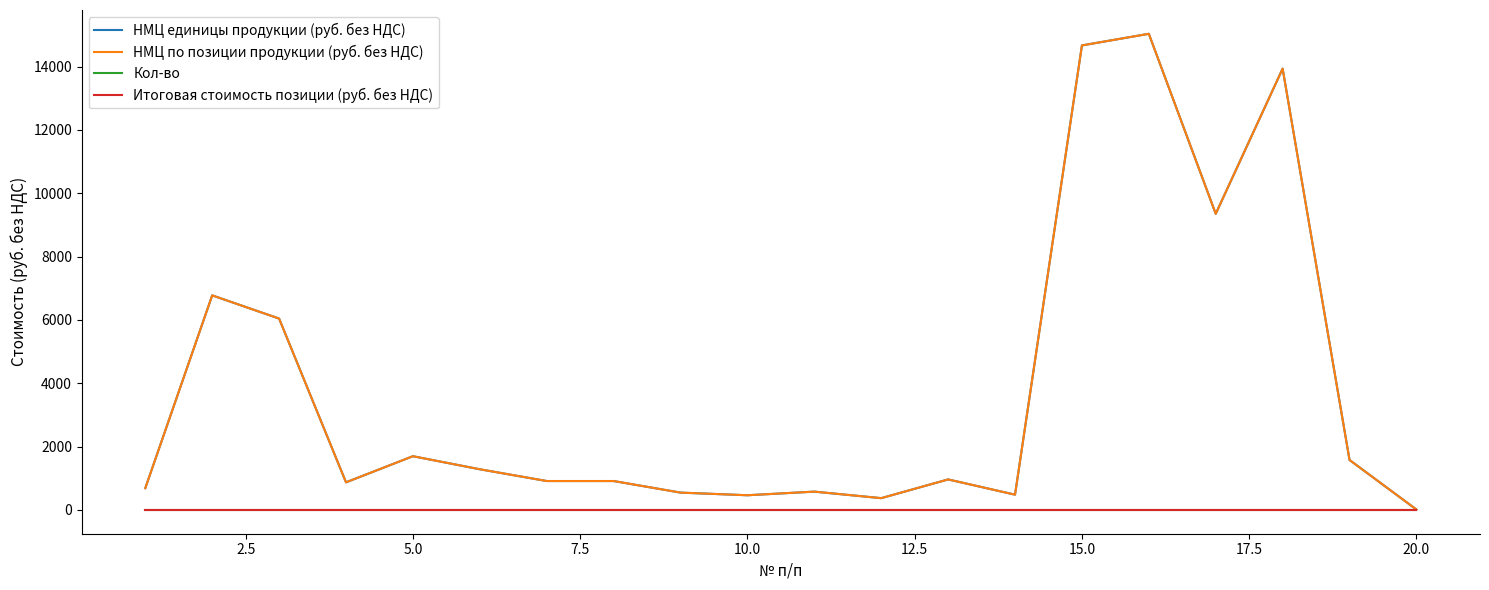

True or false: Кол-во and НМЦ единицы продукции (руб. без НДС) intersect in this chart.

False